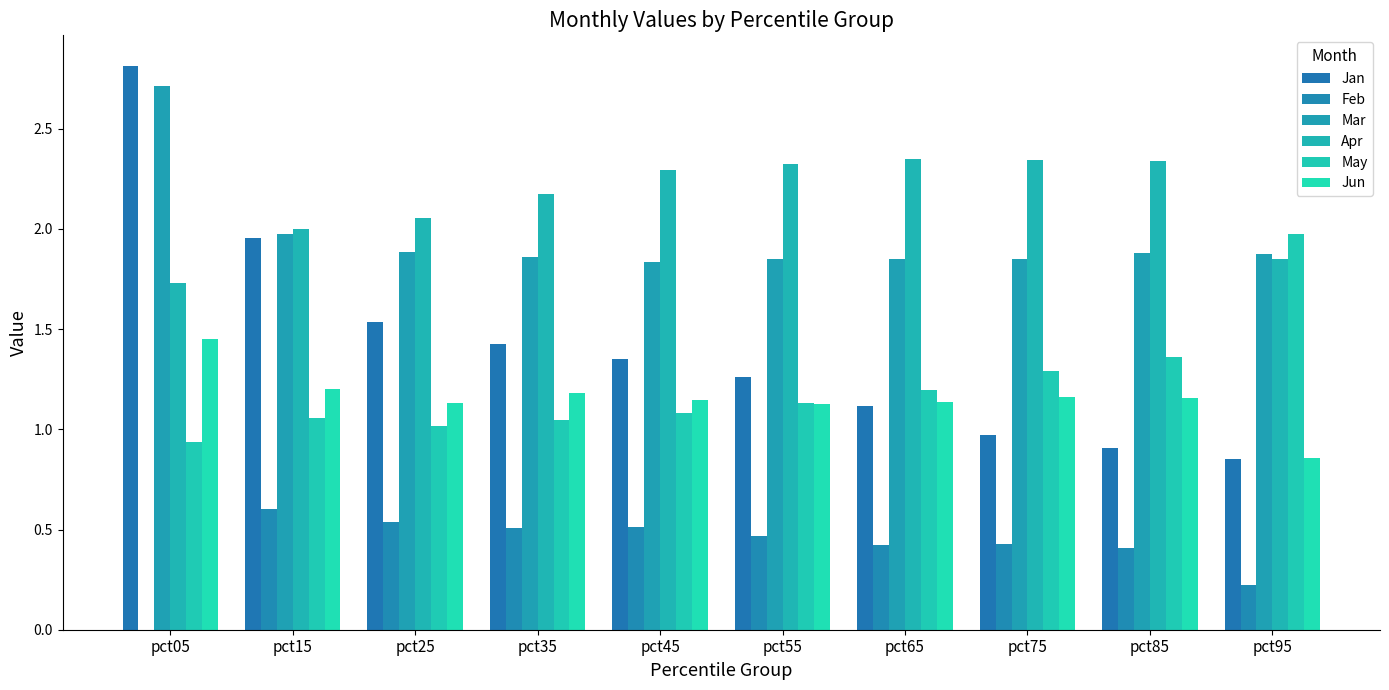

What are all the series names shown in the legend?

Jan, Feb, Mar, Apr, May, Jun